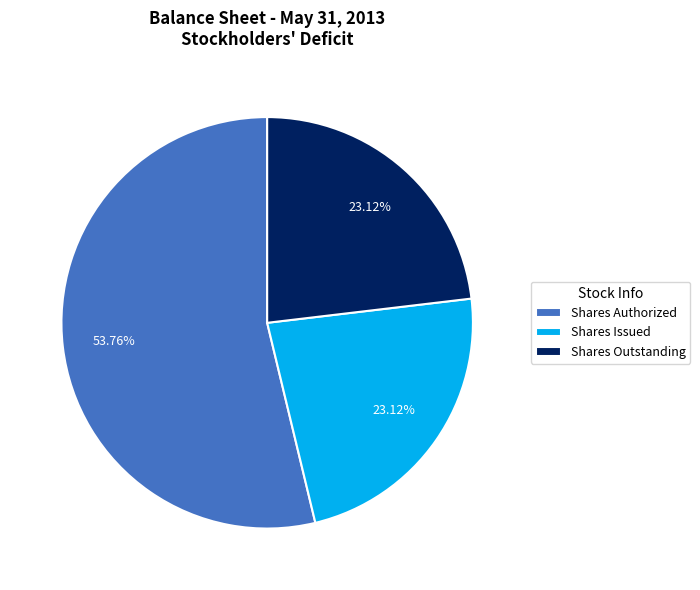

Which has a higher value, Shares Outstanding or Shares Authorized?

Shares Authorized